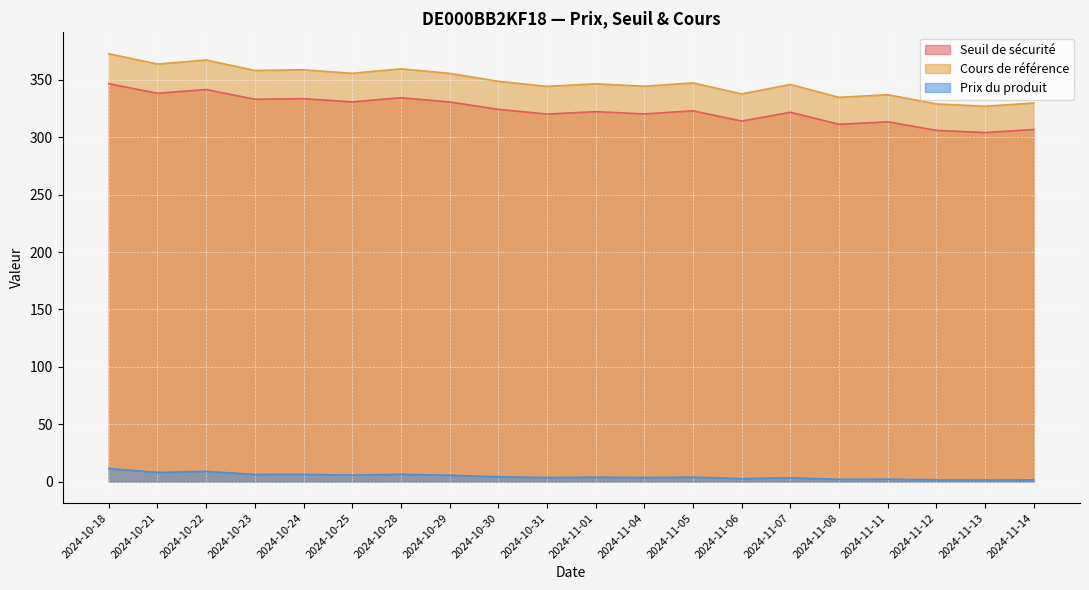

How many data points in Seuil de sécurité are less than 322?

9